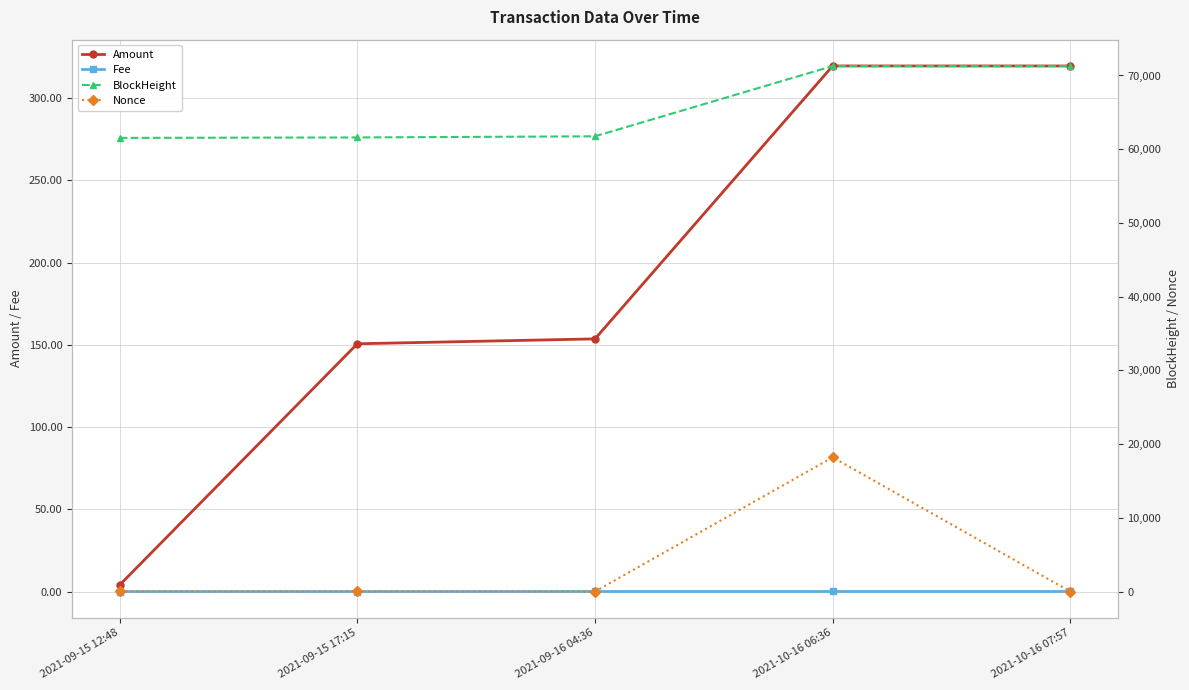

What is the label of the 4th point from the left?

2021-10-16 06:36